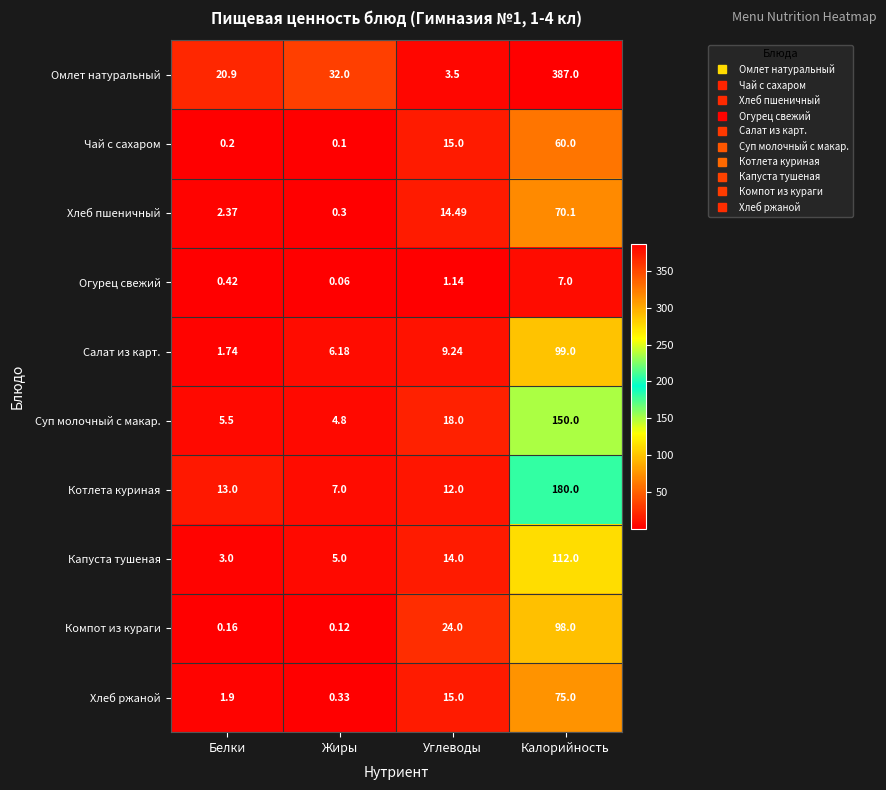

Rank the series by their maximum value, from lowest to highest.

Огурец свежий, Чай с сахаром, Хлеб пшеничный, Хлеб ржаной, Компот из кураги, Салат из карт., Капуста тушеная, Суп молочный с макар., Котлета куриная, Омлет натуральный